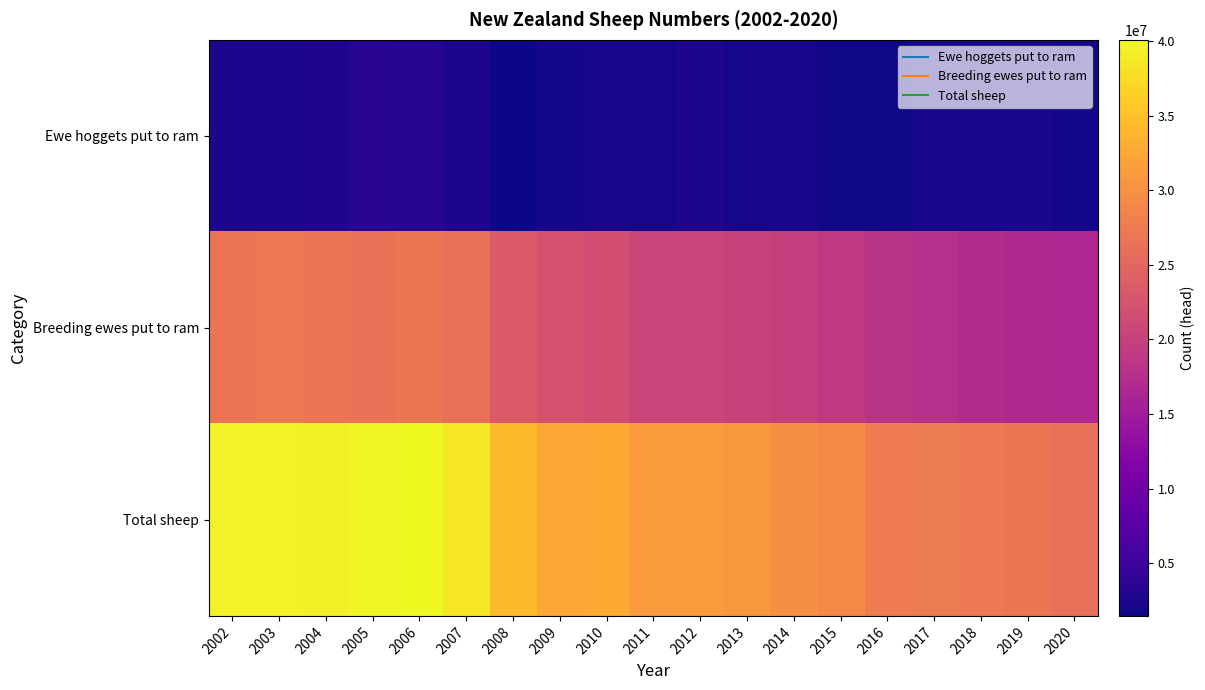

At which category is the sum across all series the highest?

2006